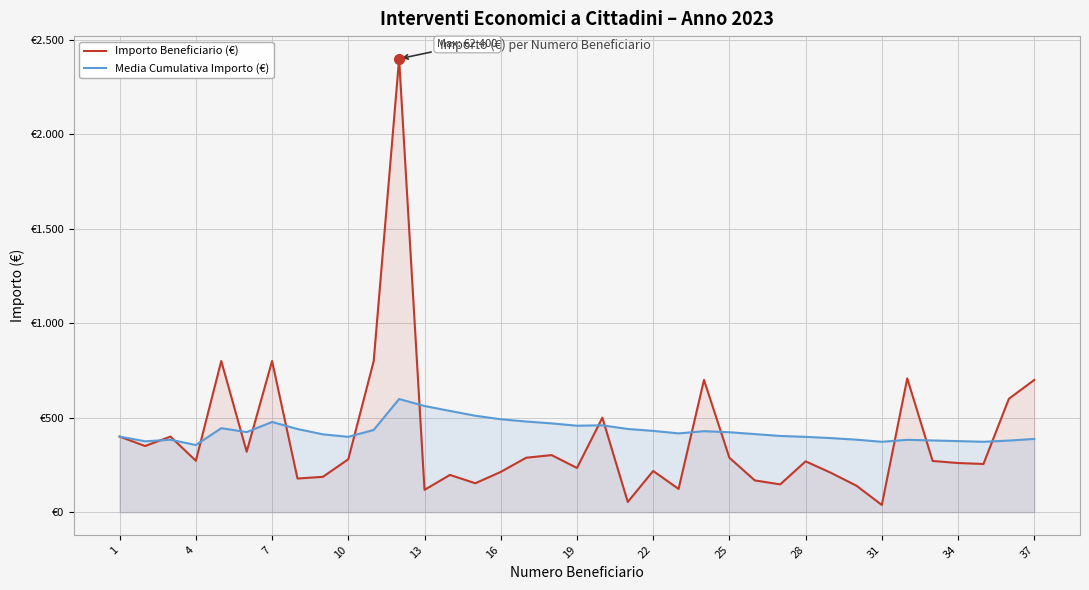

How many interior local peaks does the Importo Beneficiario (€) series have?

11